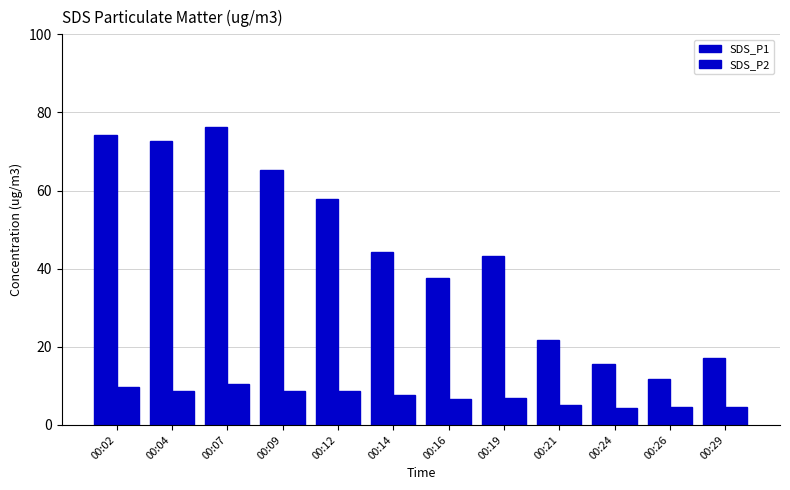

True or false: SDS_P1 has a value of 25.6 at 00:02.

False